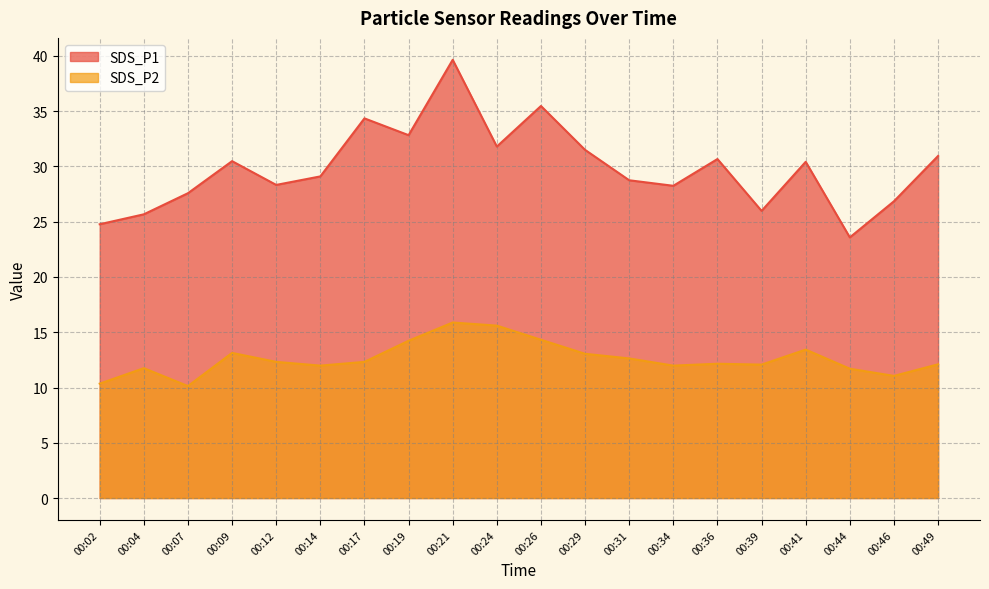

How many lines are shown in the chart?

2